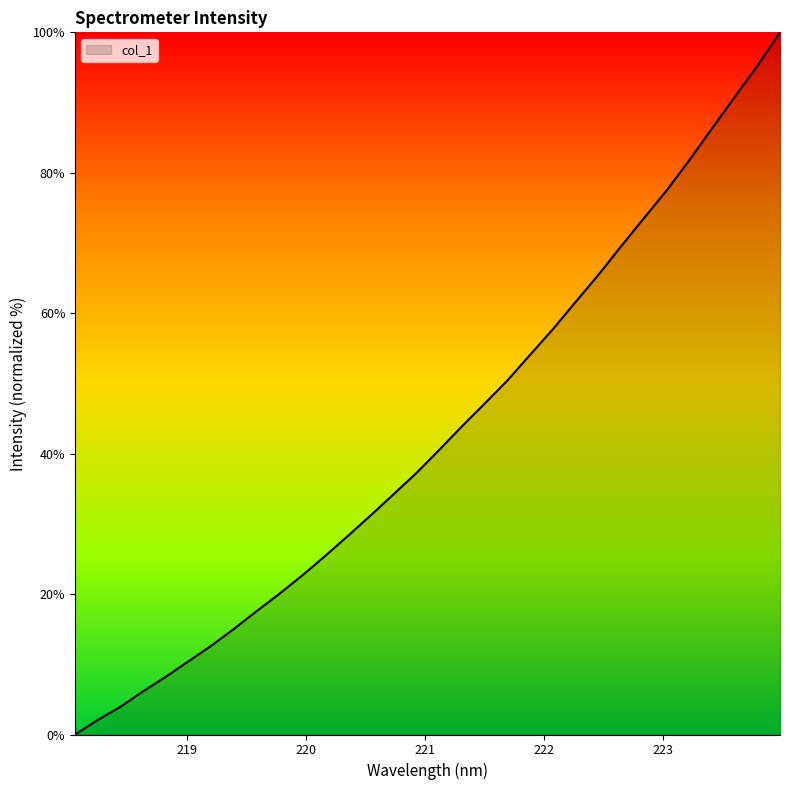

What is the greatest value displayed?

100.0